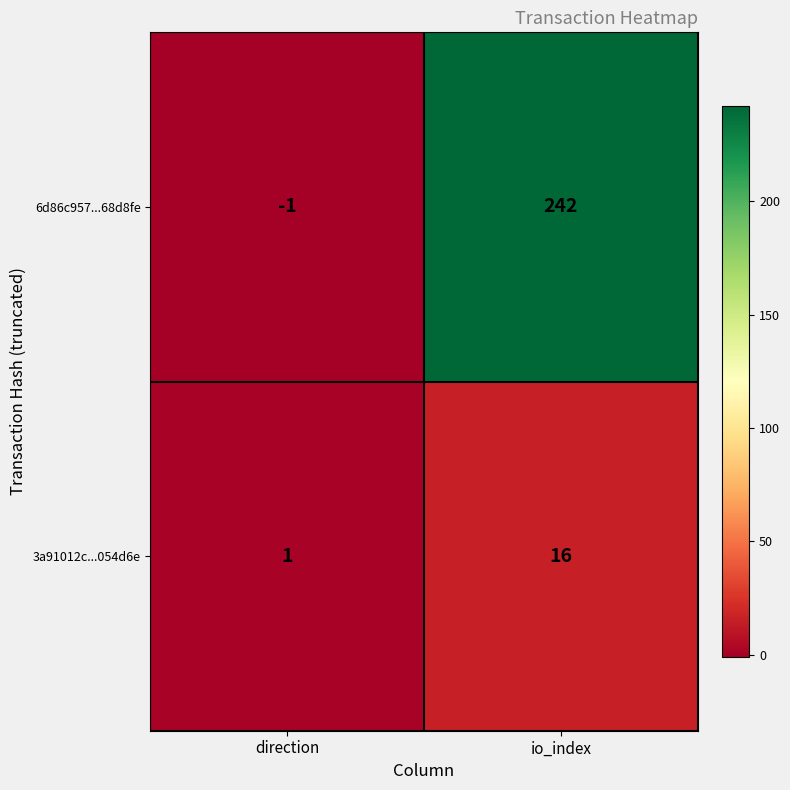

Which series has the largest total across all categories?

6d86c957...68d8fe